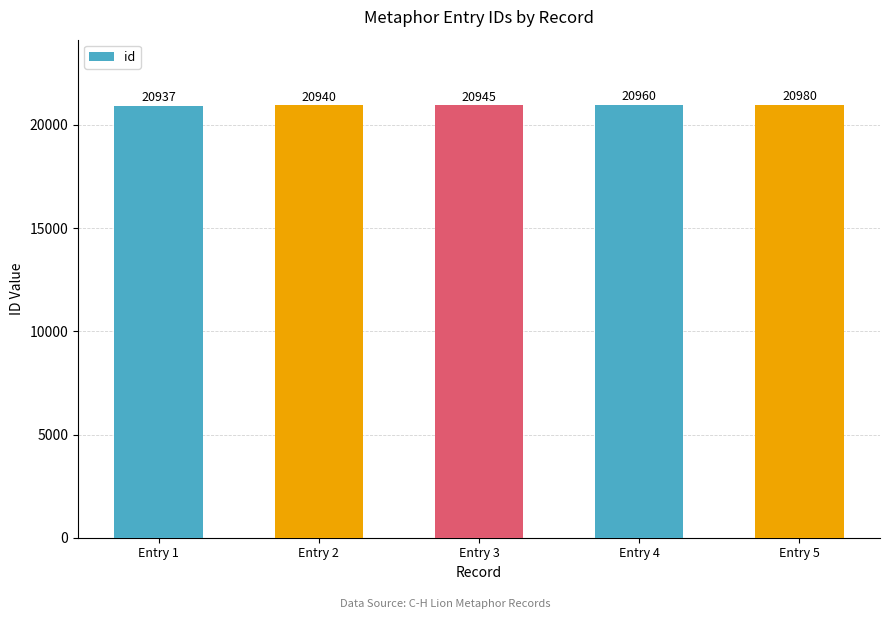

At which label is the value closest to 20958?

Entry 4